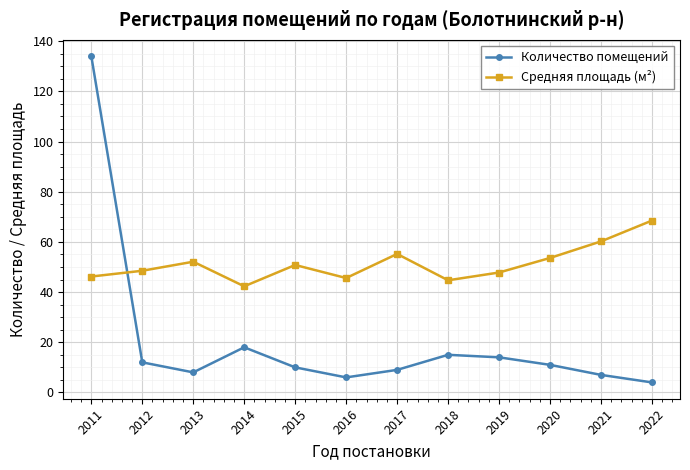

Is it true that Средняя площадь (м²) equals 52.1 at 2013?

True